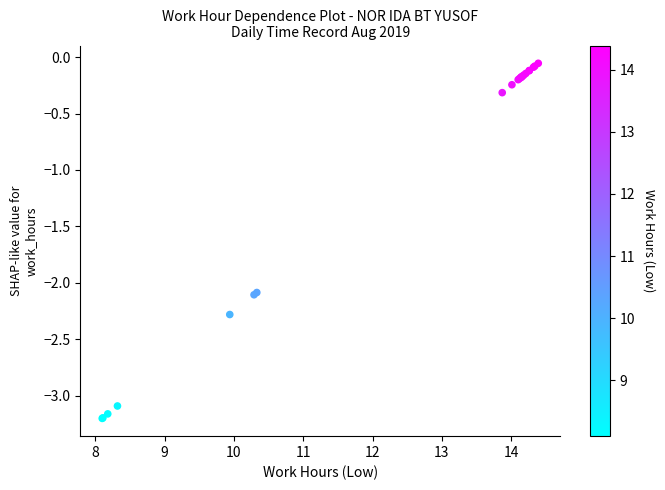

What Y value in the scatter plot is closest to -1?

-0.3